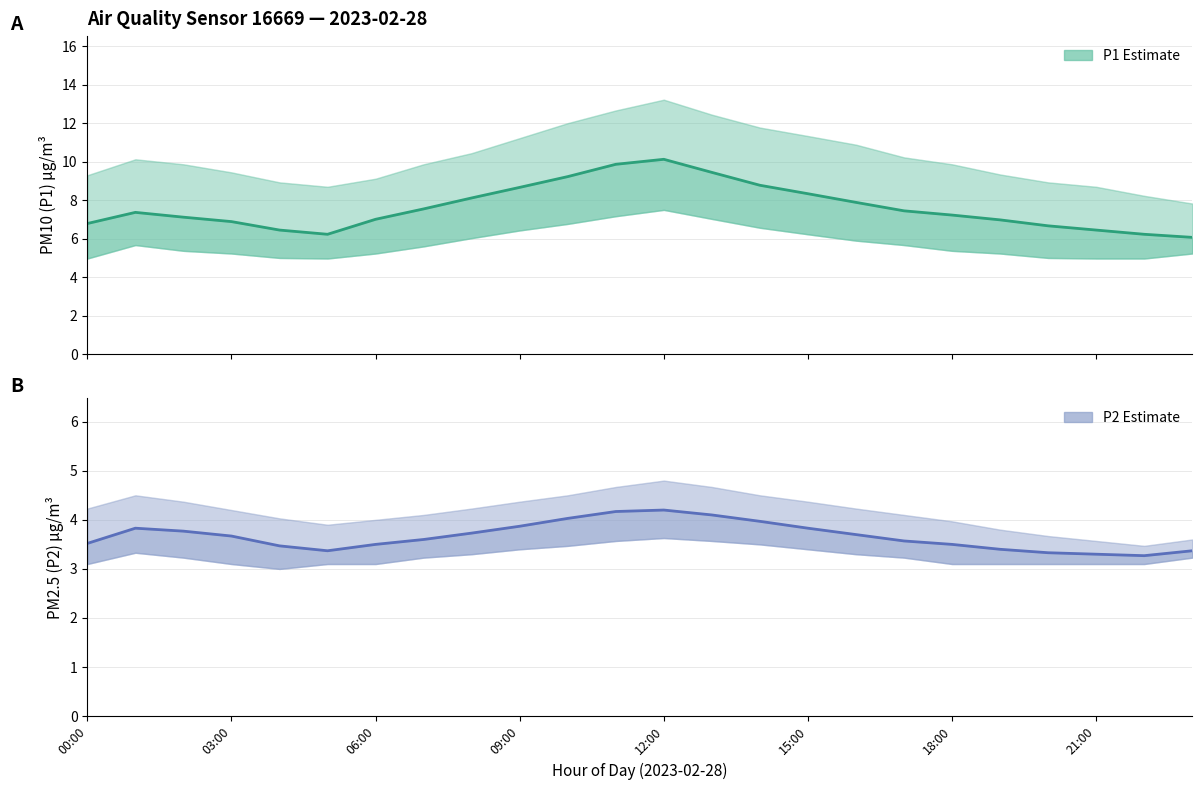

True or false: P1 Estimate and P2 Estimate cross at least once.

False